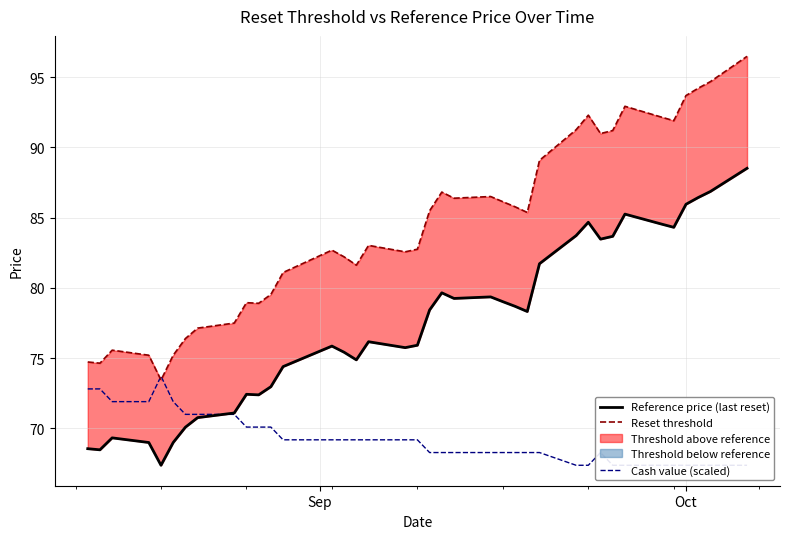

List the series in order of their overall mean, lowest first.

Cash value (scaled), Reference price (last reset), Reset threshold